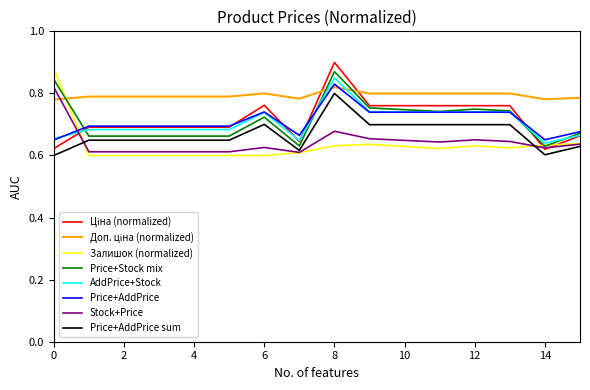

Is this an area chart (filled region under the line)?

No